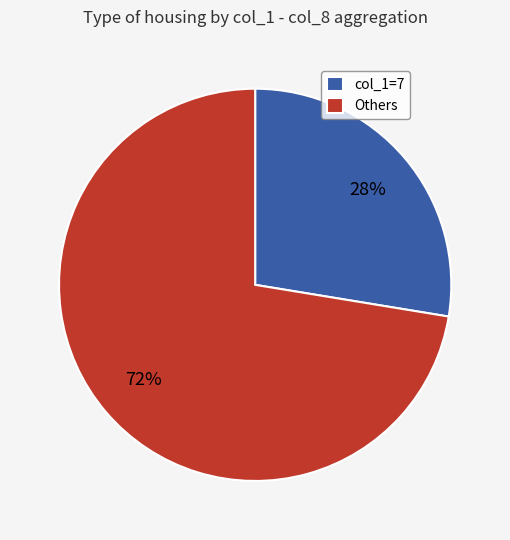

How many slices are in this pie chart?

2